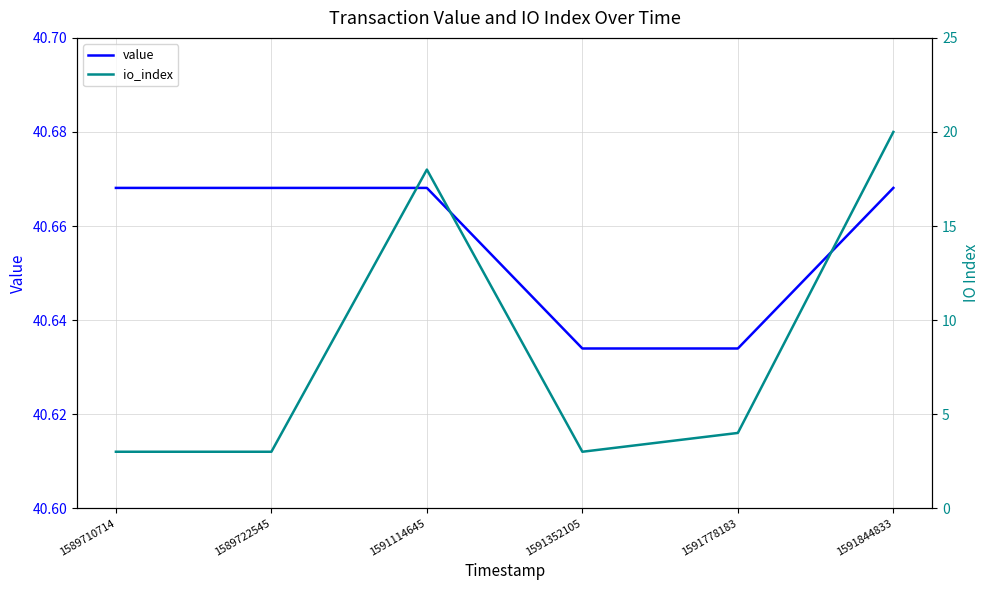

What is the maximum value shown in the chart?

40.7